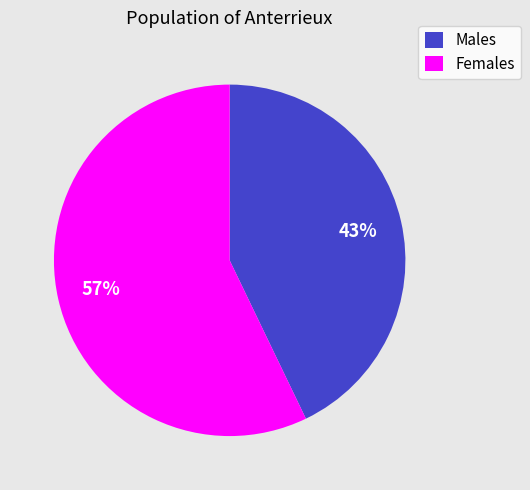

To the nearest percent, what portion does Males represent?

43%